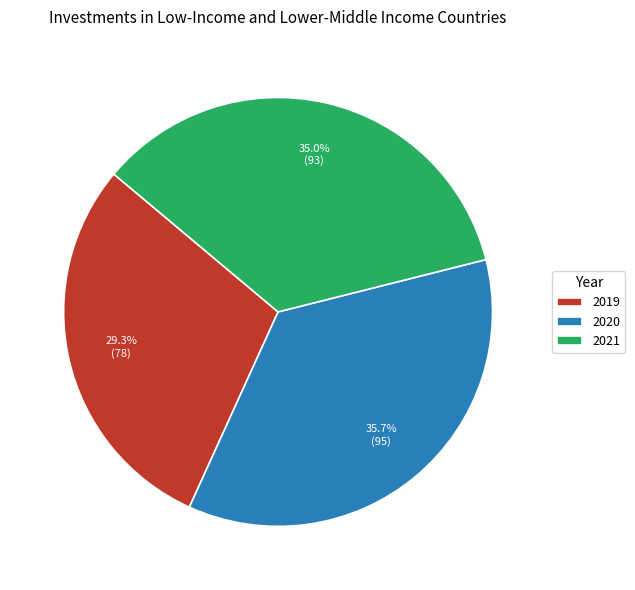

Rank the categories by value from highest to lowest.

2020, 2021, 2019